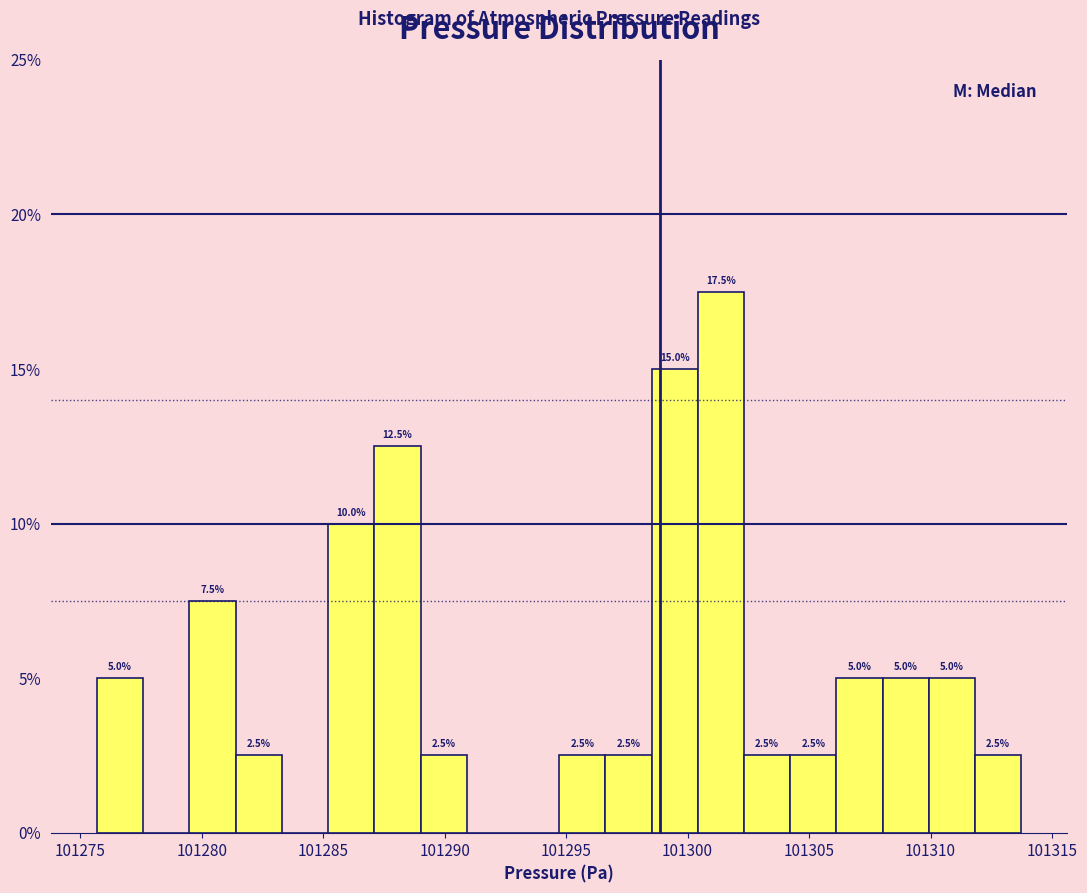

Read against the x-axis, roughly where is the centre of the tallest bar?

101301.5